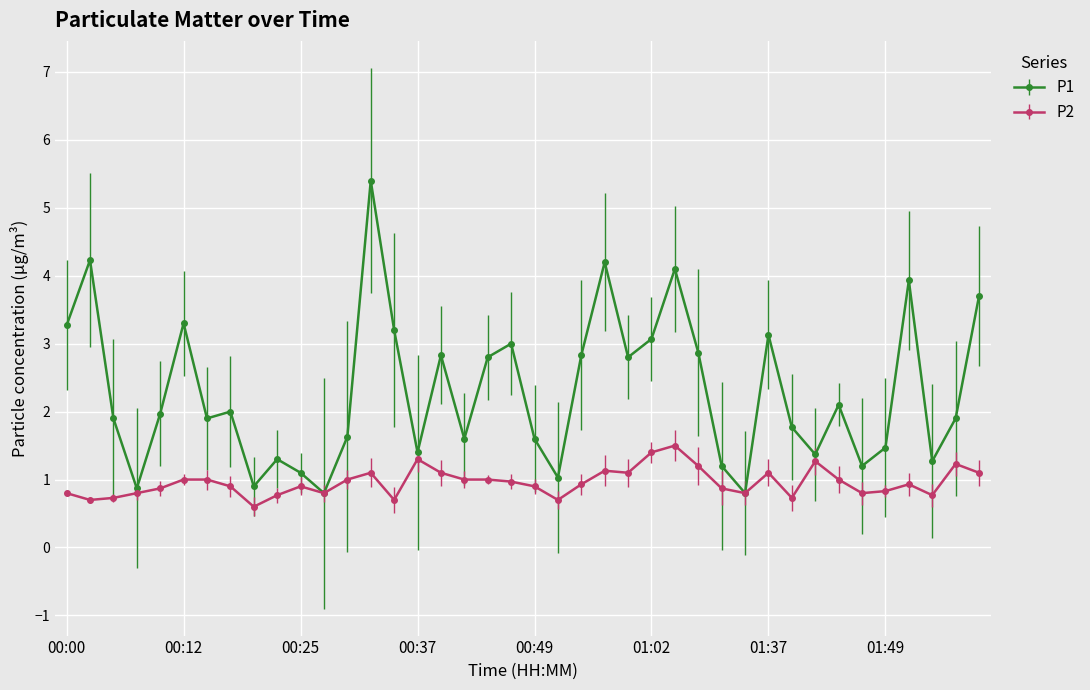

What is the value of the P1 point at the 29th from the left?

1.2